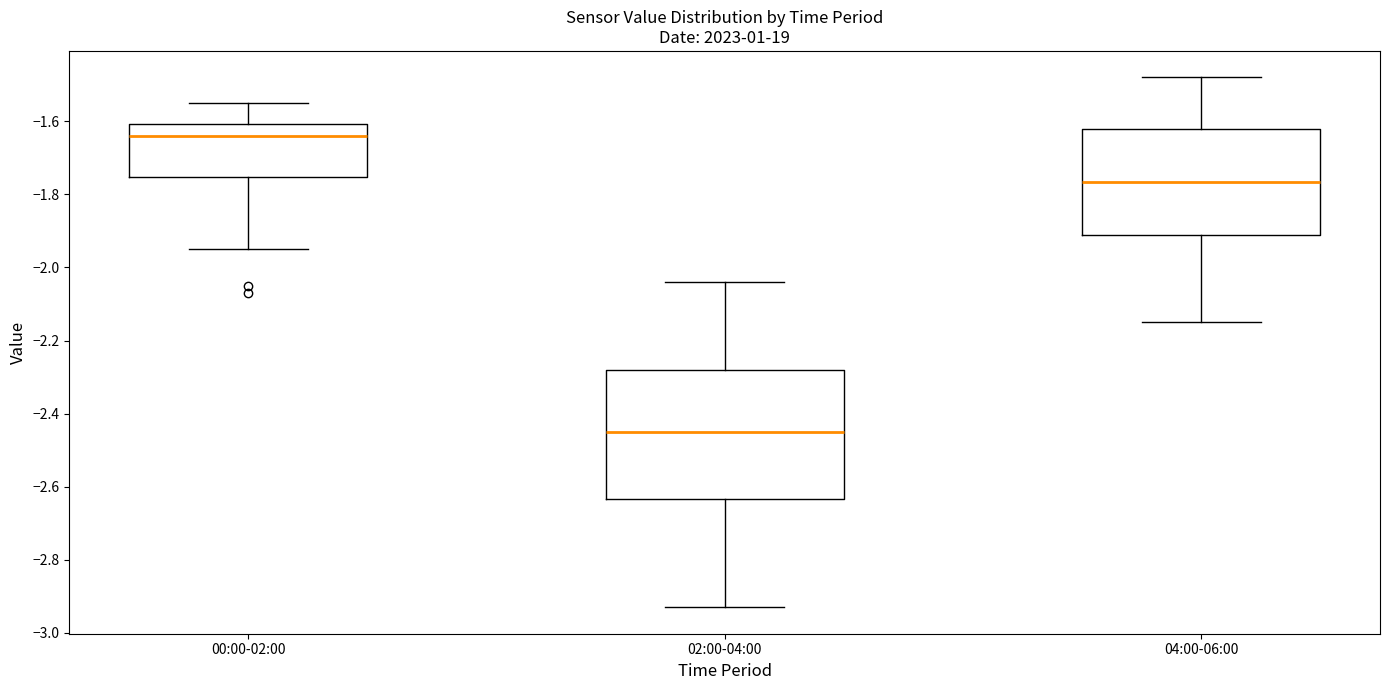

Reading left to right, transcribe this box plot: for each box, give where its median line is, the range the box spans, and where its two whiskers end, as read against the y-axis. The values are not printed on the chart, so give them approximately, as read against the axis.

00:00-02:00: median -1.64, box -1.76 to -1.60, whiskers -1.94 to -1.54
02:00-04:00: median -2.44, box -2.64 to -2.28, whiskers -2.92 to -2.04
04:00-06:00: median -1.76, box -1.92 to -1.62, whiskers -2.14 to -1.48